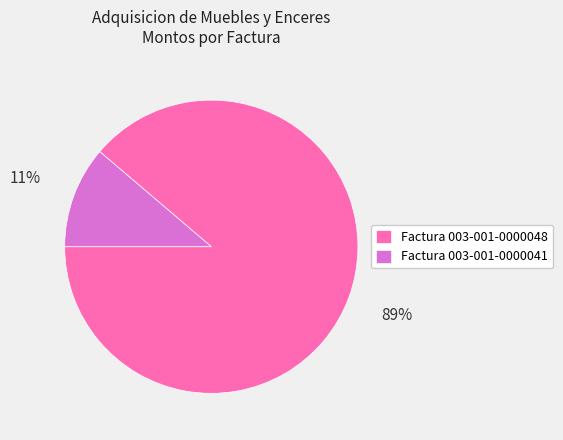

Between Factura 003-001-0000048 and Factura 003-001-0000041, which is larger?

Factura 003-001-0000048